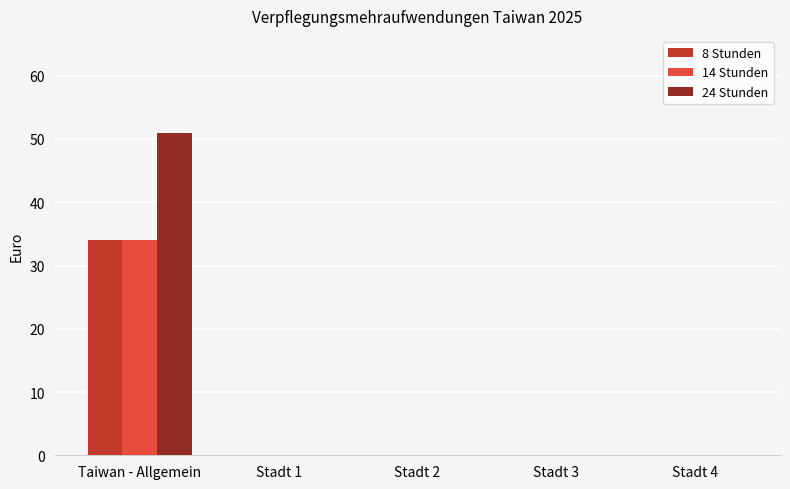

How many series are shown in this chart?

3